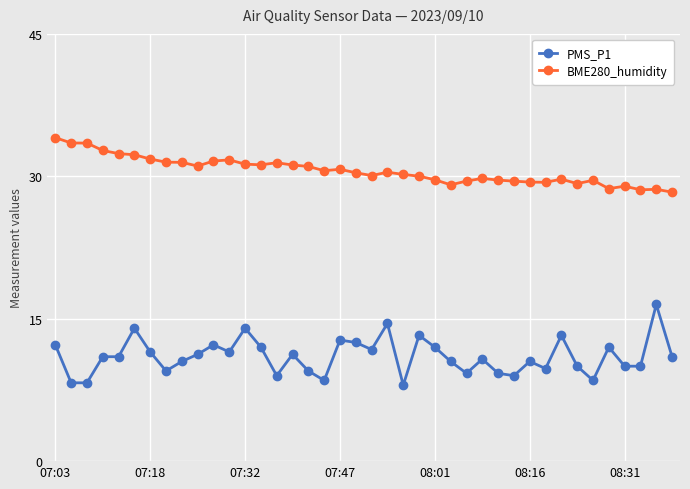

Which series has the largest total across all categories?

BME280_humidity